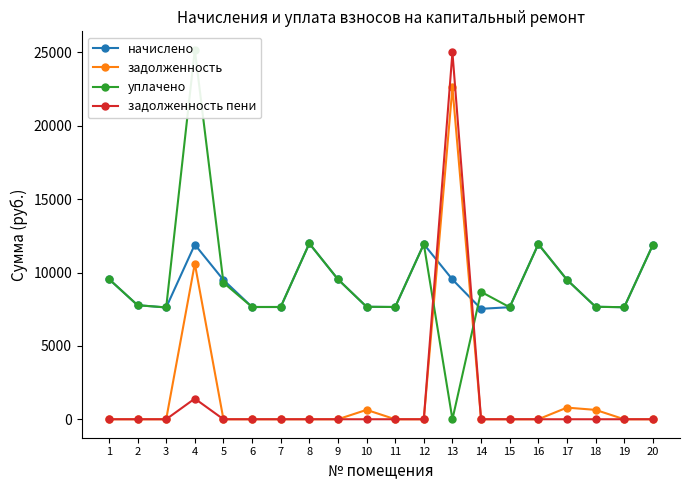

Reading left to right, transcribe all the data shown in this chart.

начислено: 9553.9	7772.2	7618.6	11904.0	9492.5	7649.3	7649.3	11980.8	9538.6	7664.6	7649.3	11934.7	9523.2	7526.5	7633.9	11934.7	9507.8	7664.8	7633.9	11873.3
задолженность: 0.0	0.0	0.0	10605.4	0.0	0.0	0.0	0.0	0.0	638.7	0.0	0.0	22617.6	0.0	0.0	0.0	792.3	638.7	0.0	0.0
уплачено: 9553.9	7772.2	7618.6	25175.6	9308.1	7649.3	7649.3	11980.8	9538.6	7664.6	7649.3	11934.7	0.0	8682.9	7633.9	11934.7	9507.8	7664.8	7633.9	11873.3
задолженность пени: 0.0	0.0	0.0	1405.8	0.0	0.0	0.0	0.0	0.0	0.0	0.0	0.0	24998.4	0.0	0.0	0.0	0.0	0.0	0.0	0.0